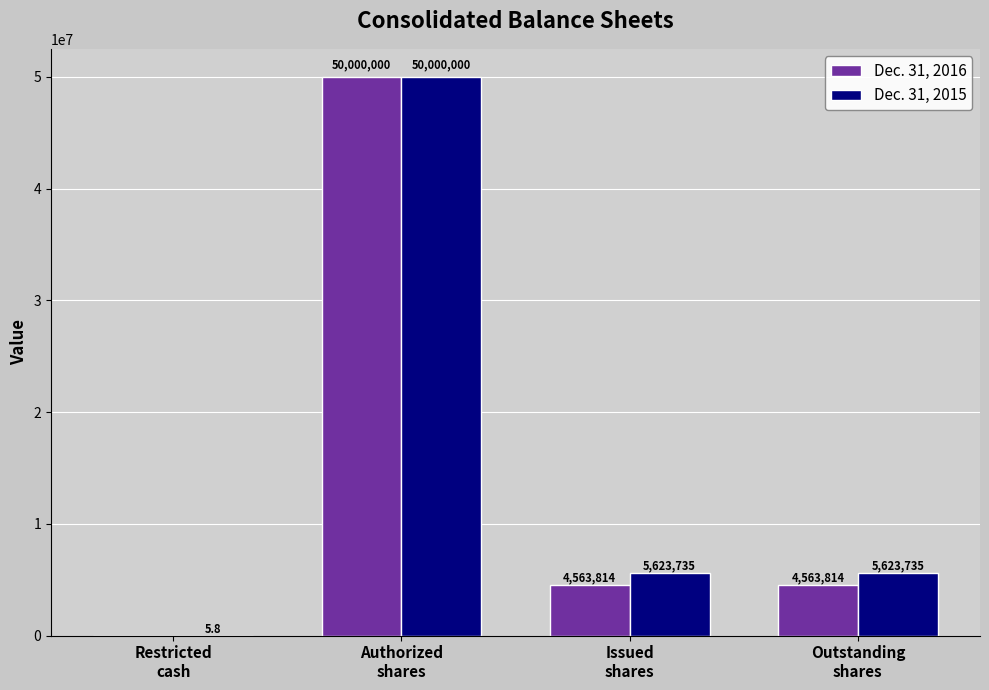

Which series has the largest total across all categories?

Dec. 31, 2015